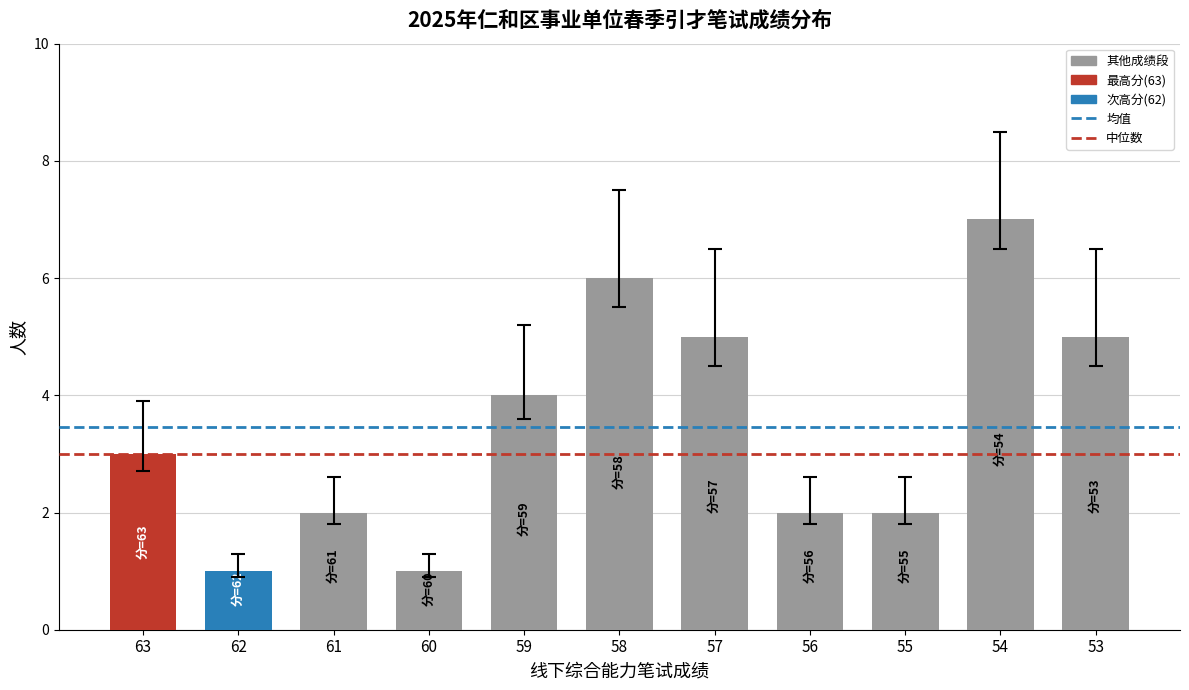

What is the value of the 7th bar from the left?

5